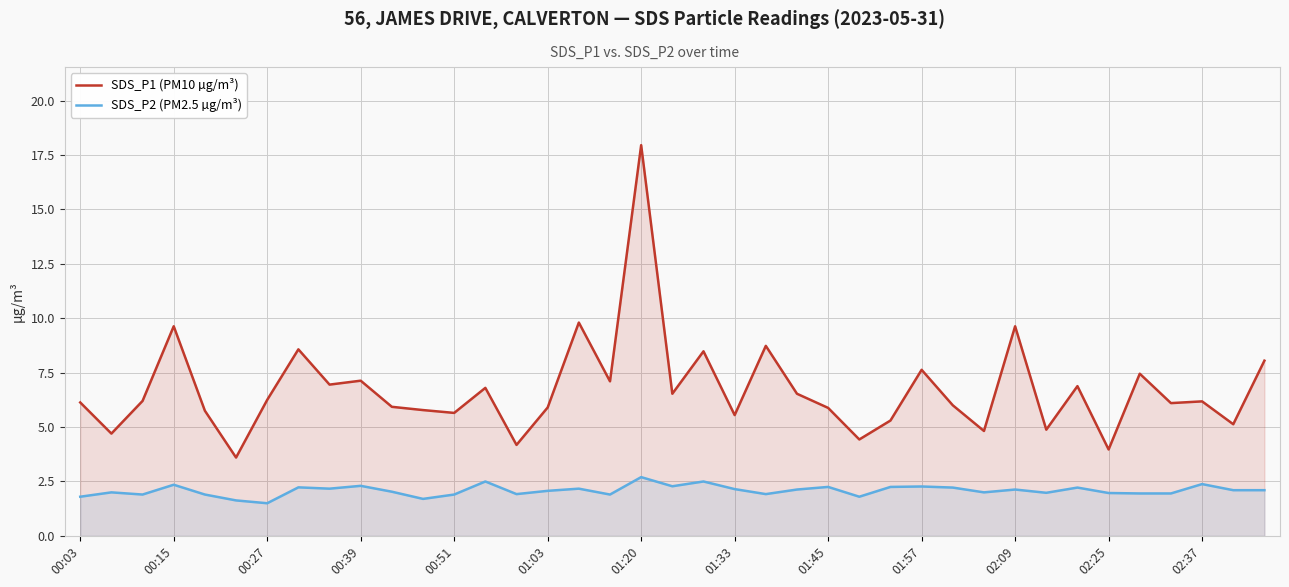

At which category is the sum across all series the highest?

01:20